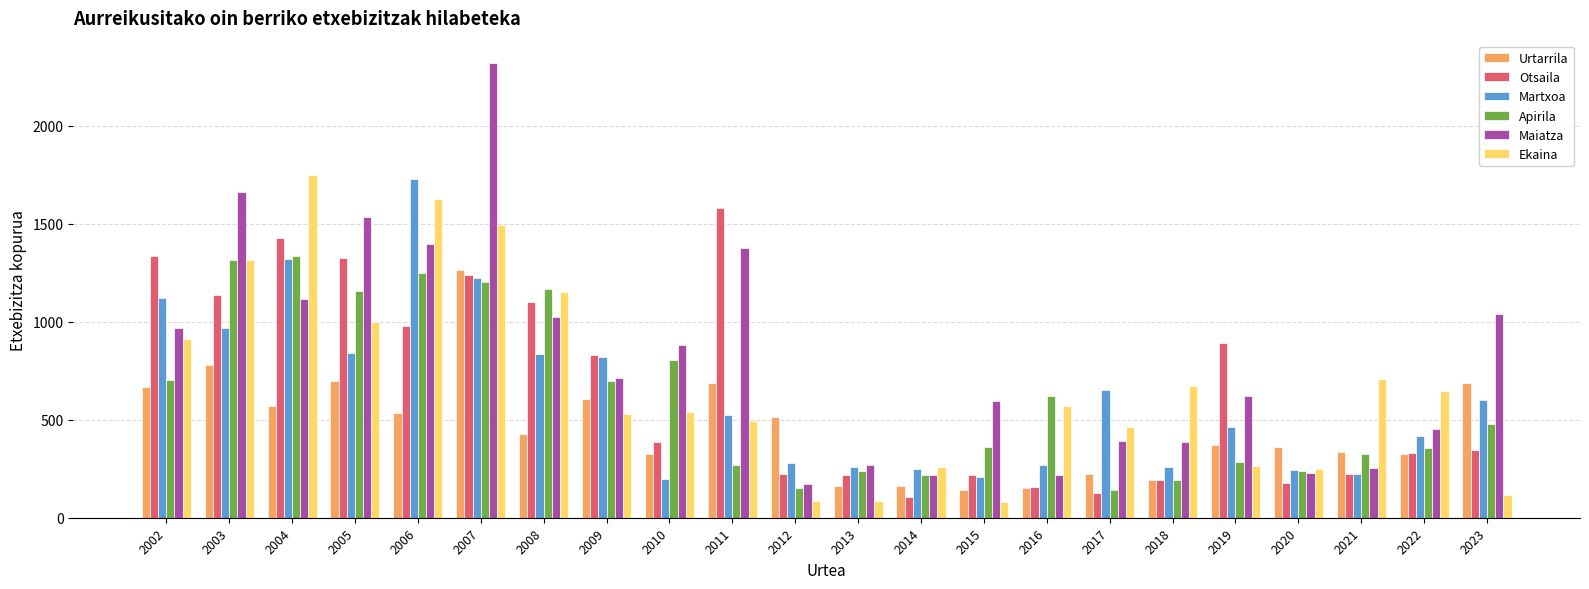

What is the smallest value displayed?

82